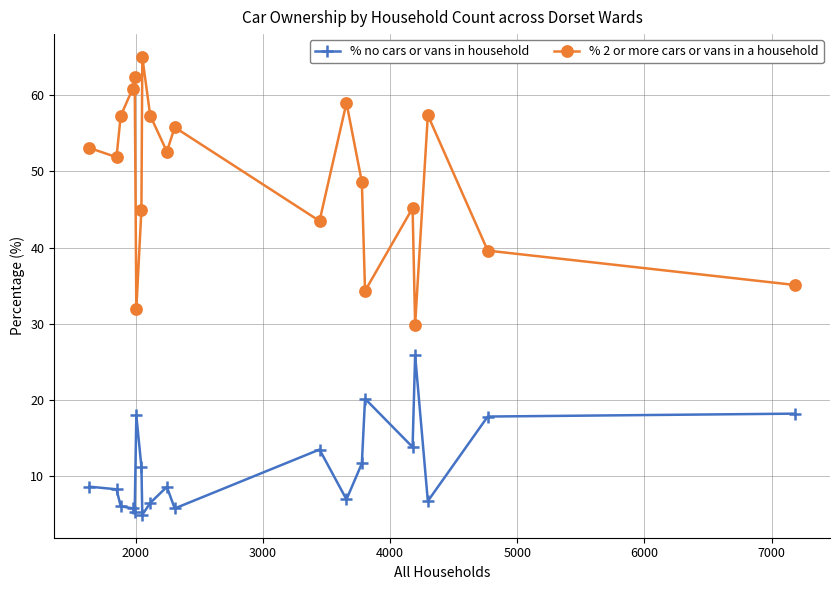

True or false: % no cars or vans in household and % 2 or more cars or vans in a household cross at least once.

False